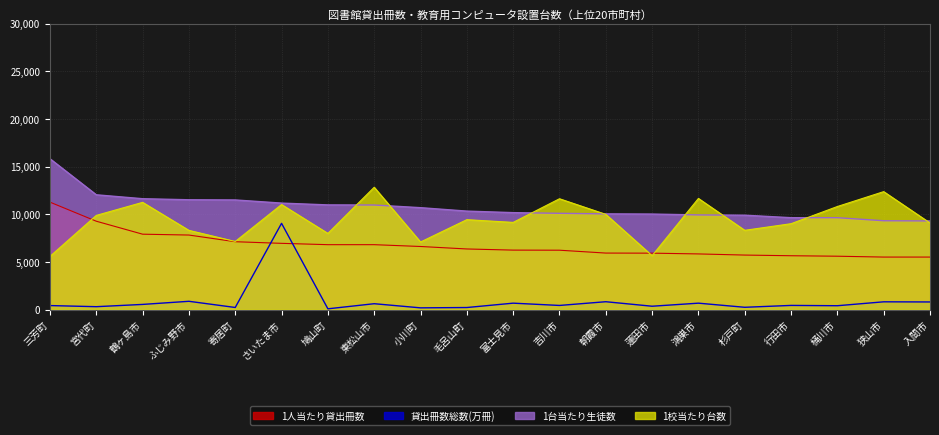

Which category has the lowest value in the 1人当たり貸出冊数 series?

狭山市